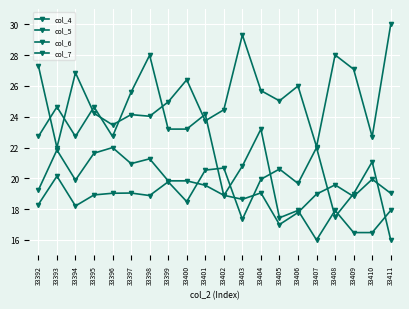

How many categories are shown in the chart?

20